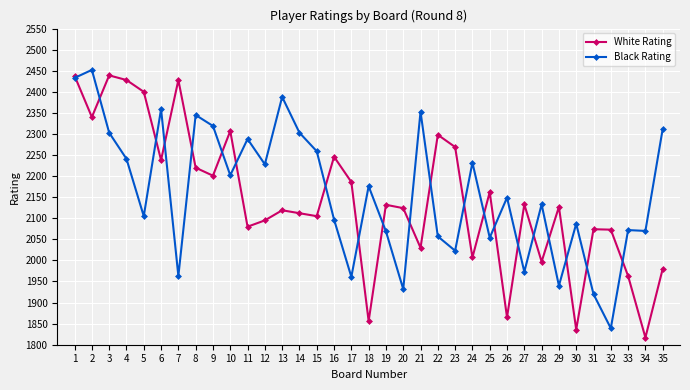

At how many categories does at least one series exceed 2375?

7